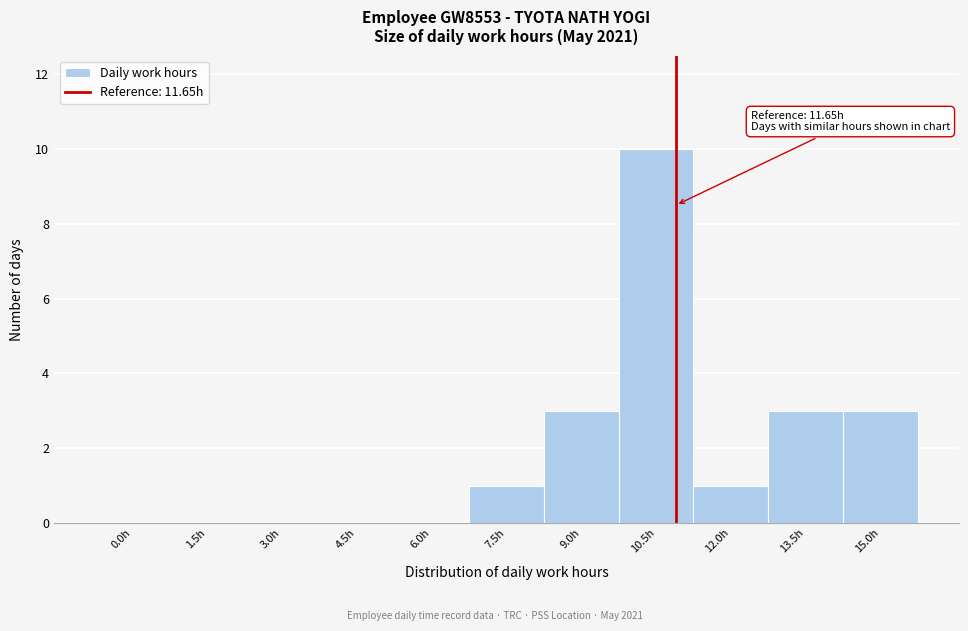

Reading left to right, extract all data points from this chart.

0.0h=0	1.5h=0	3.0h=0	4.5h=0	6.0h=0	7.5h=1	9.0h=3	10.5h=10	12.0h=1	13.5h=3	15.0h=3